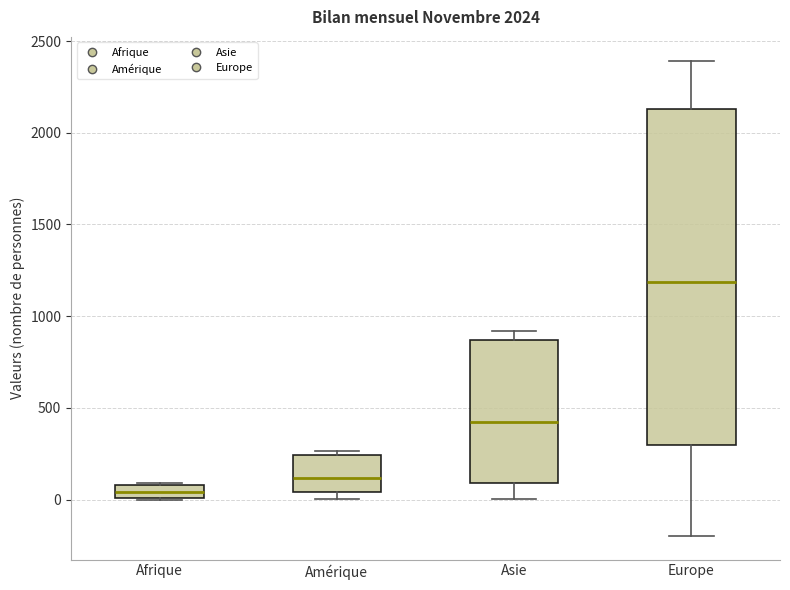

Where does the upper whisker of the box for Asie end on the y-axis? The values are not printed on the chart, so give them approximately, as read against the axis.

900